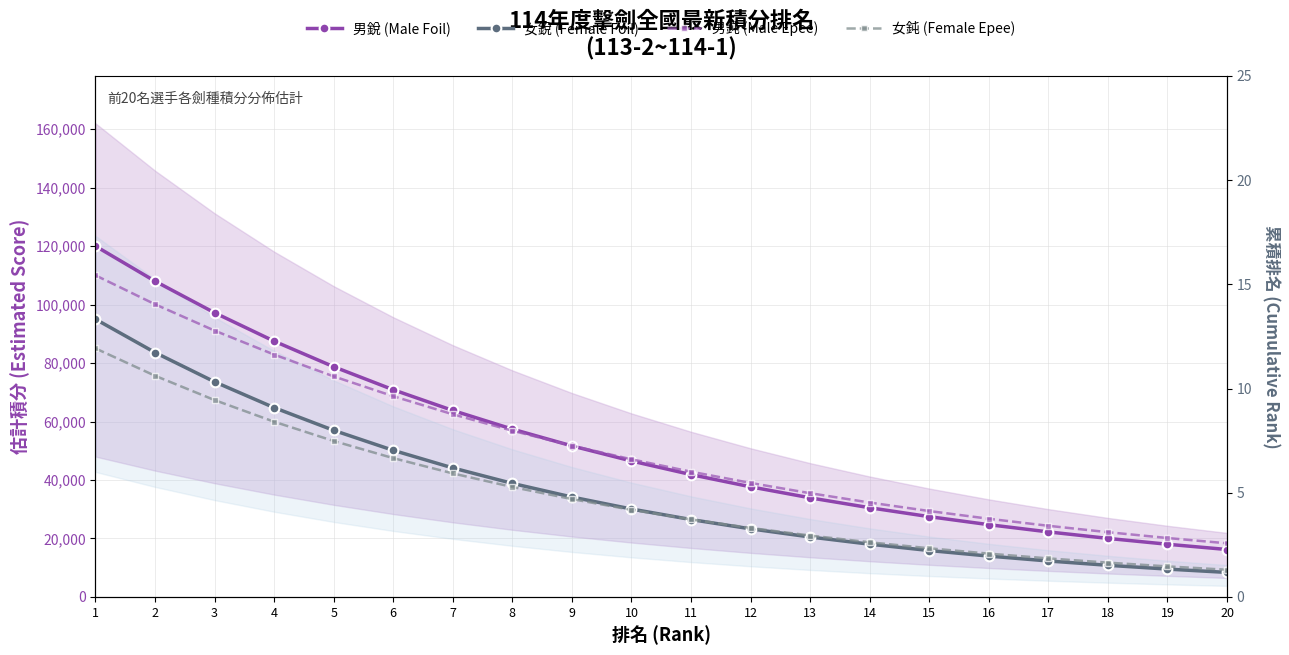

List the labels in order of 男鈍 (Male Epee) value, smallest first.

20, 19, 18, 17, 16, 15, 14, 13, 12, 11, 10, 9, 8, 7, 6, 5, 4, 3, 2, 1